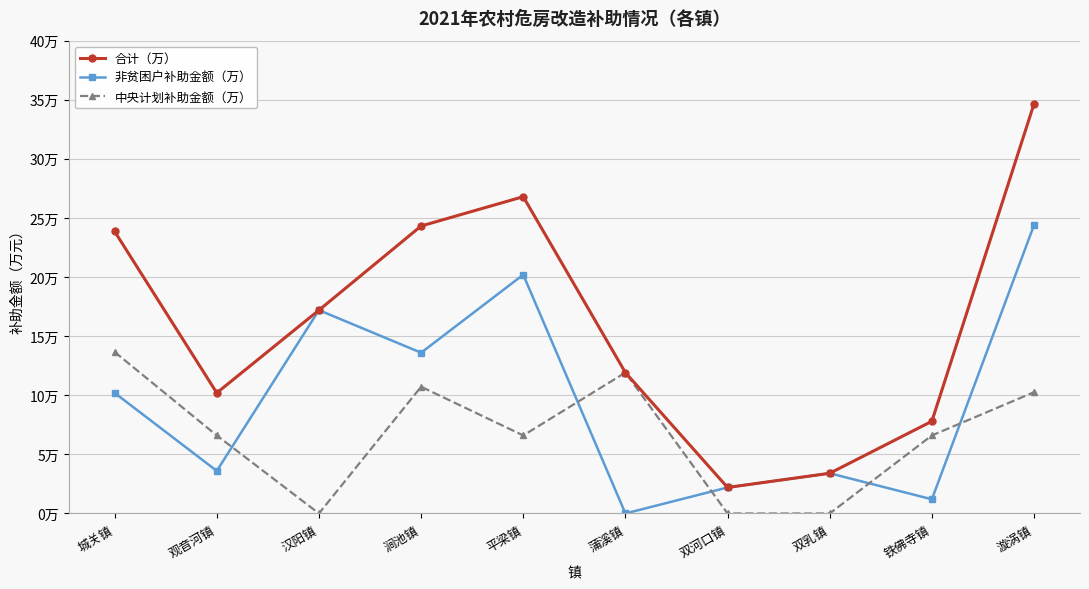

What is the total value across all series at 汉阳镇?

34.4